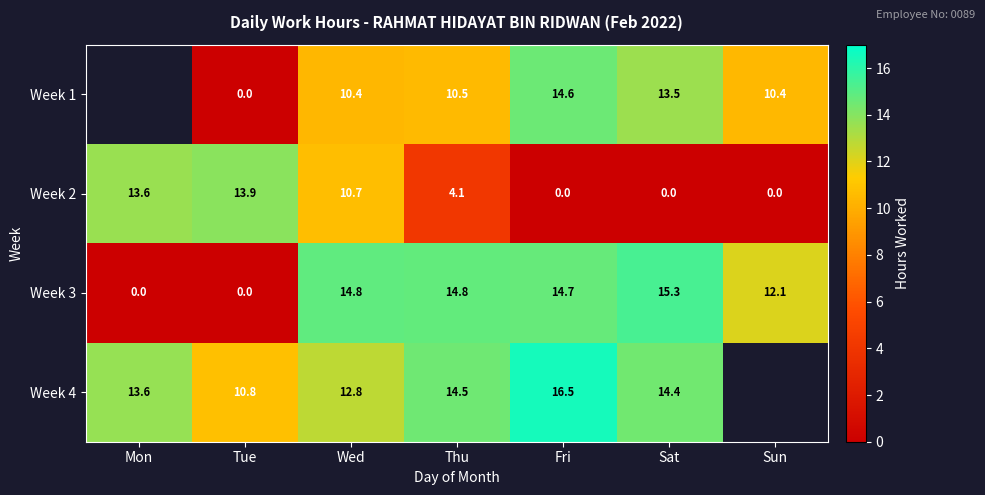

The Week 3 series shows 24.1 at Wed. True or false?

False